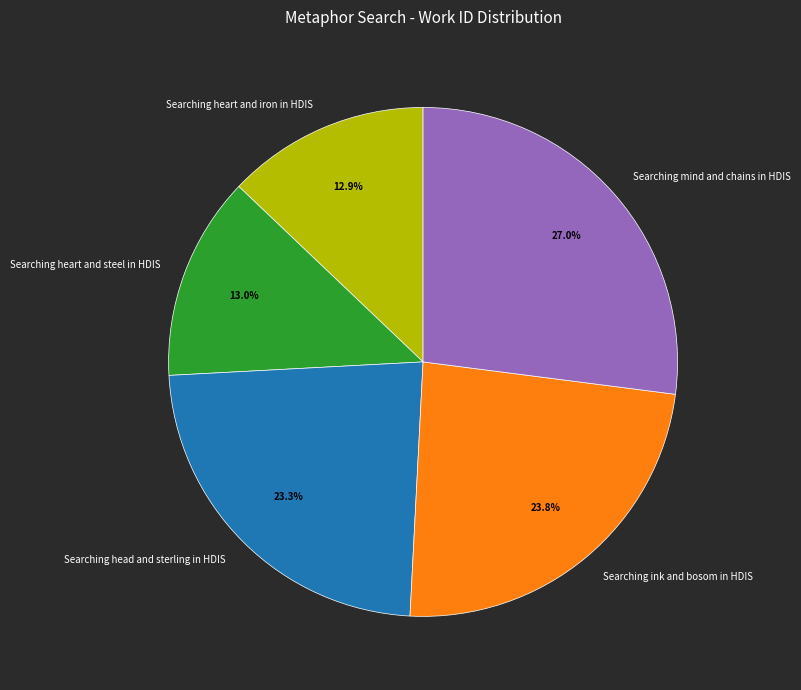

True or false: Searching mind and chains in HDIS accounts for 27% of the total.

True